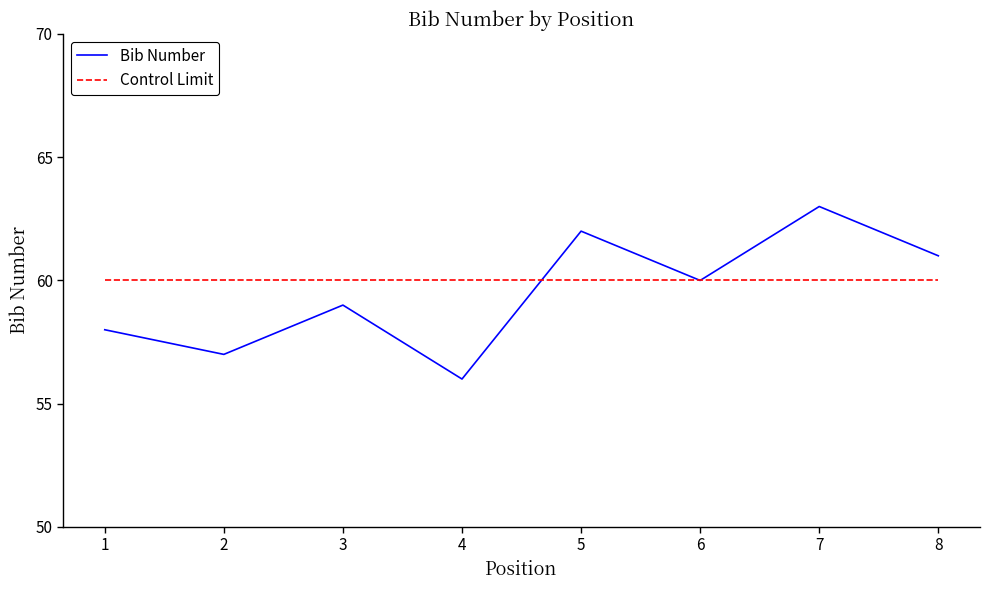

What is the total value across all series at 4?

116